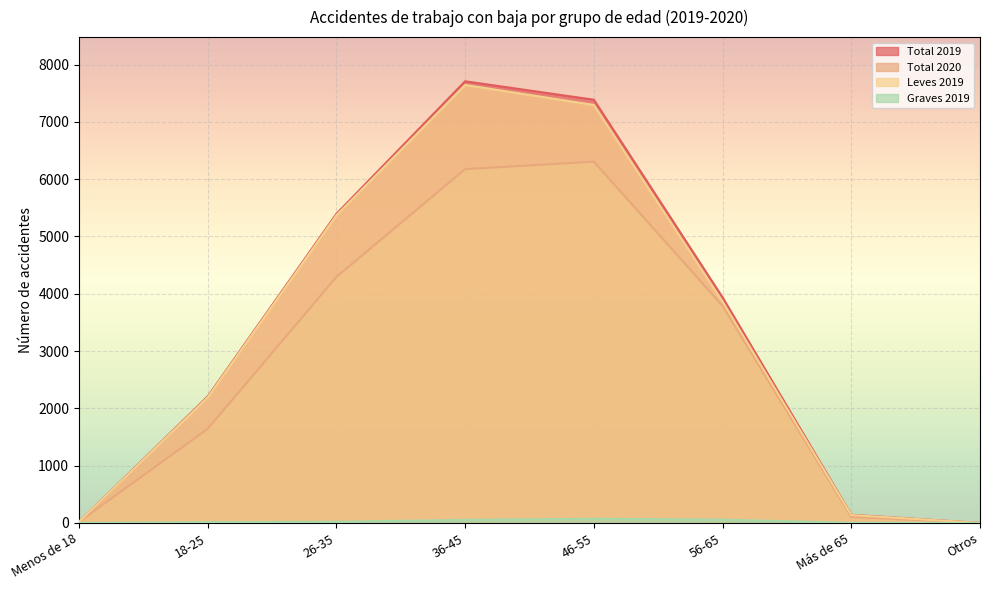

What is the sum of all Total 2020 values?

22327